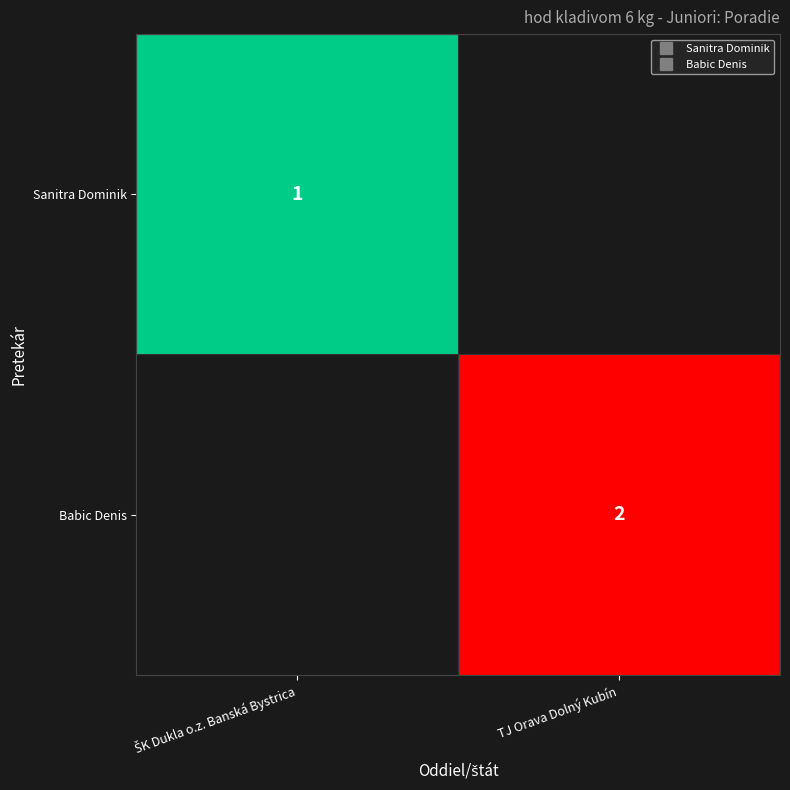

What is the approximate value of Babic Denis at TJ Orava Dolný Kubín?

2.0